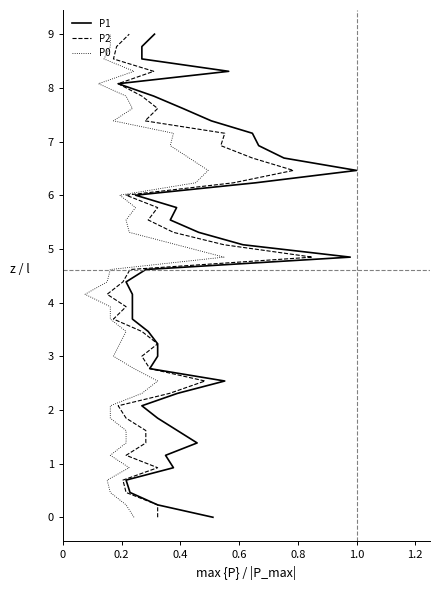

Is it true that P1 equals 8 at 20?

False